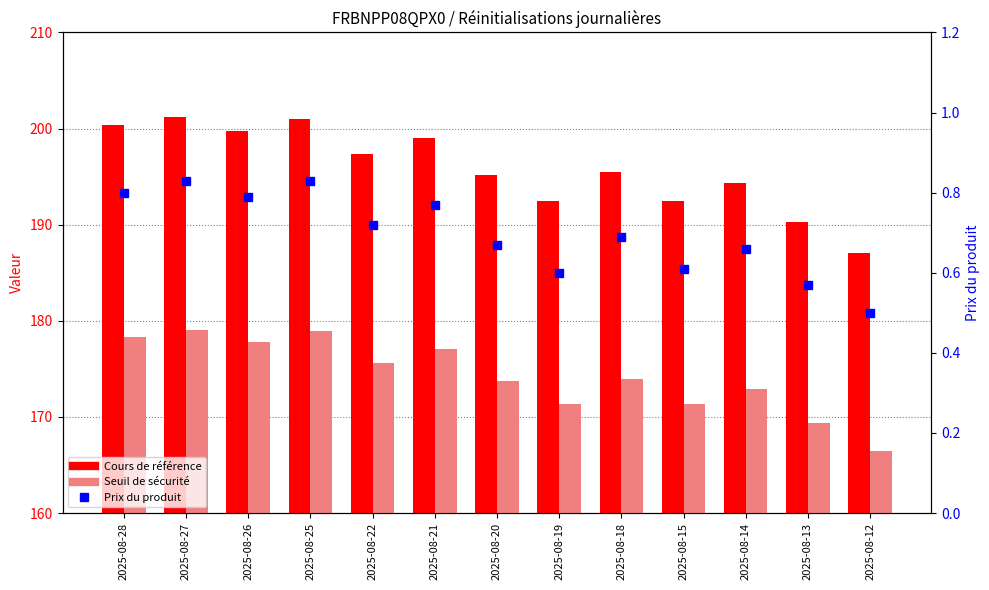

What is the total value across all series at 2025-08-12?

354.0